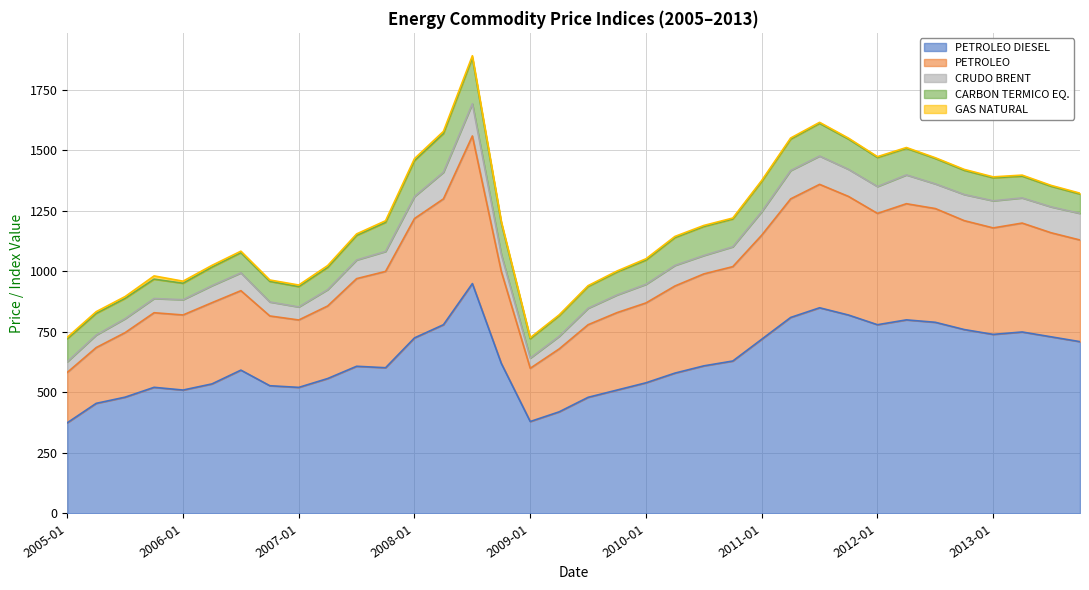

At which label does GAS NATURAL first exceed 4?

2005-01